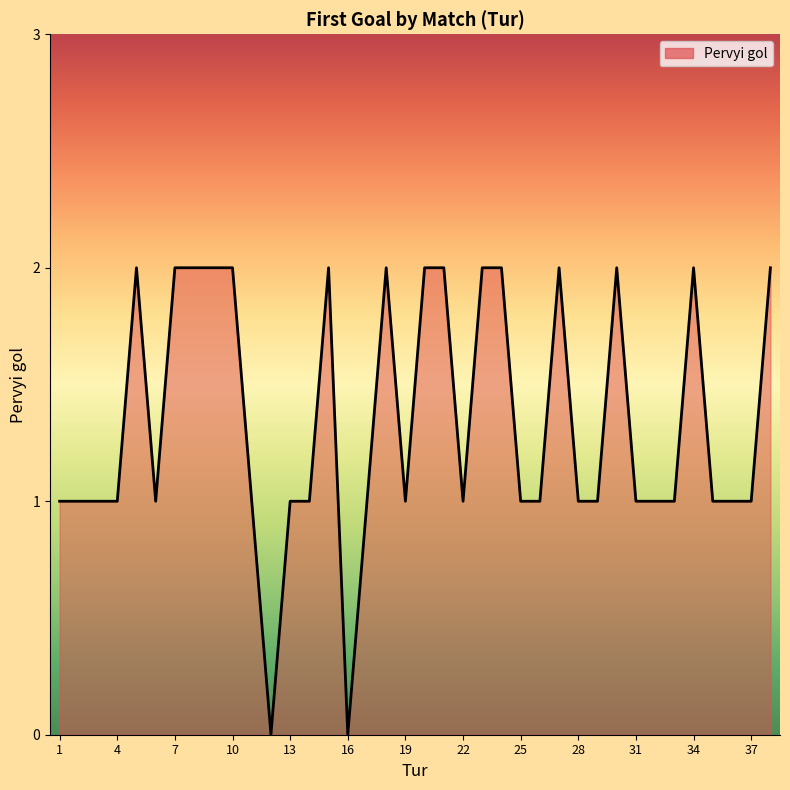

What is the value of the 7th point from the left?

2